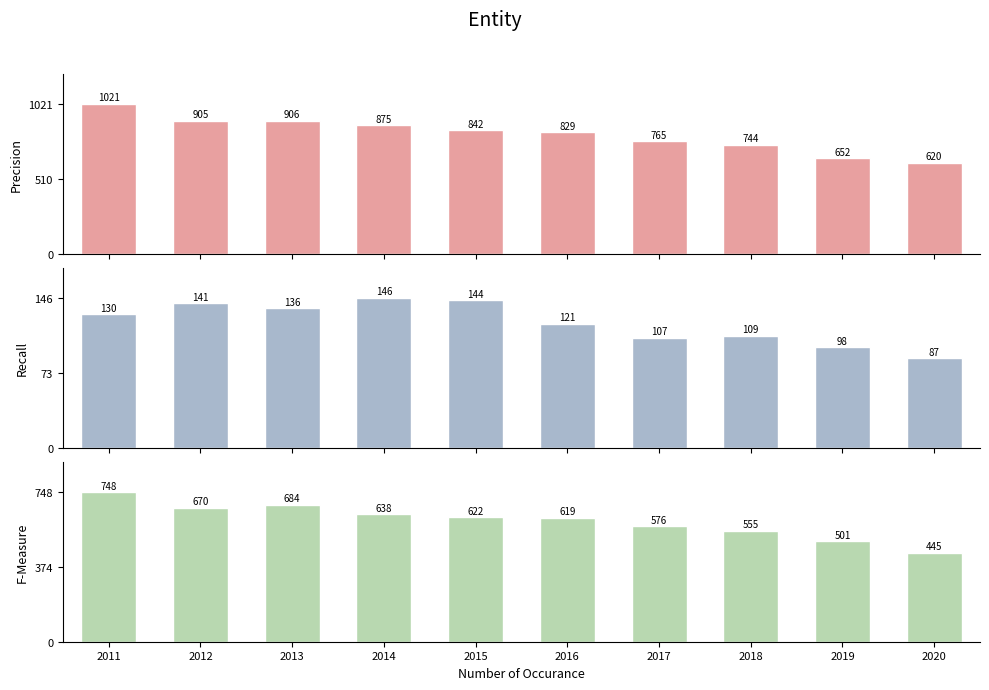

What are all the series names shown in the legend?

Precision, Recall, F-Measure